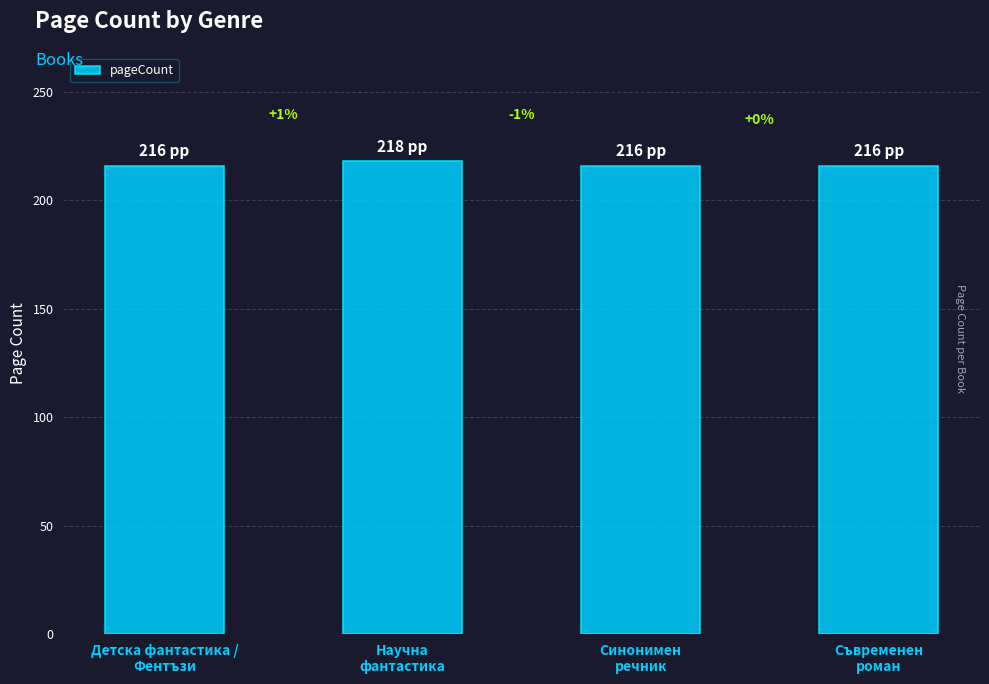

Which label corresponds to the smallest value in the chart?

Детска фантастика /
Фентъзи